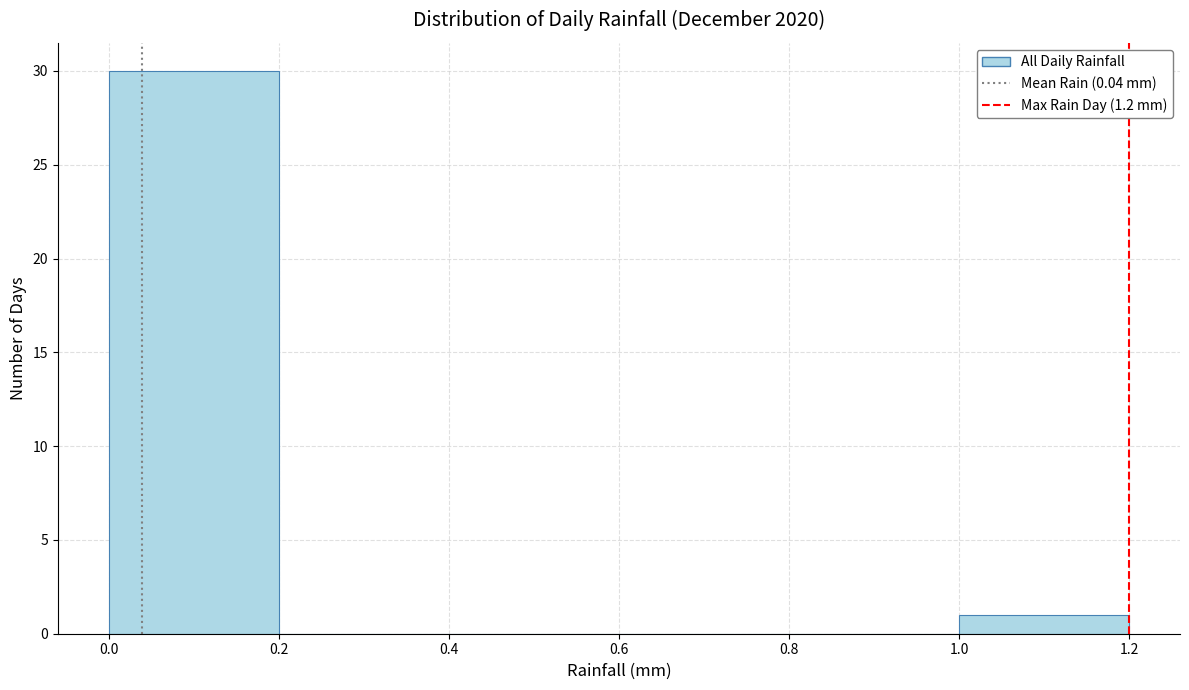

How tall is the bar that spans 1.0 to 1.2 on the x-axis? The values are not printed on the chart, so give them approximately, as read against the axis.

1